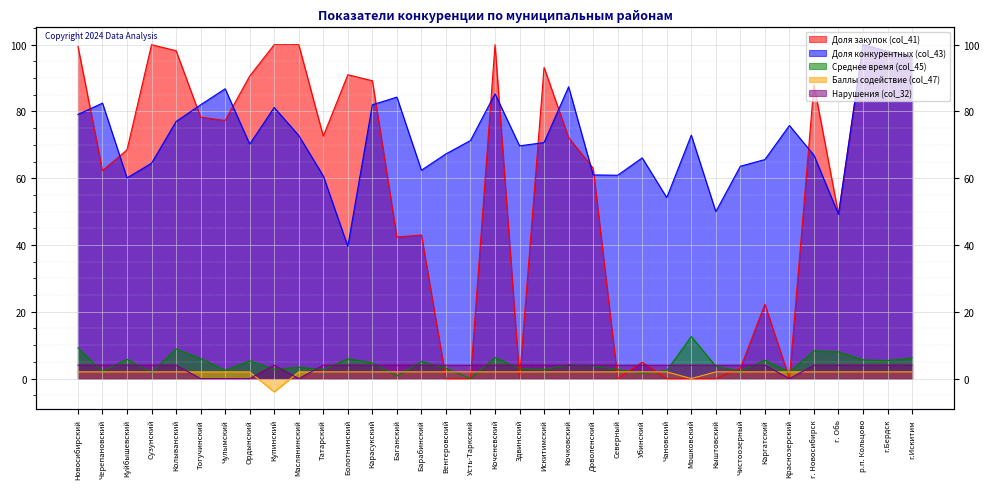

What is the label of the 15th point from the right?

Кочковский